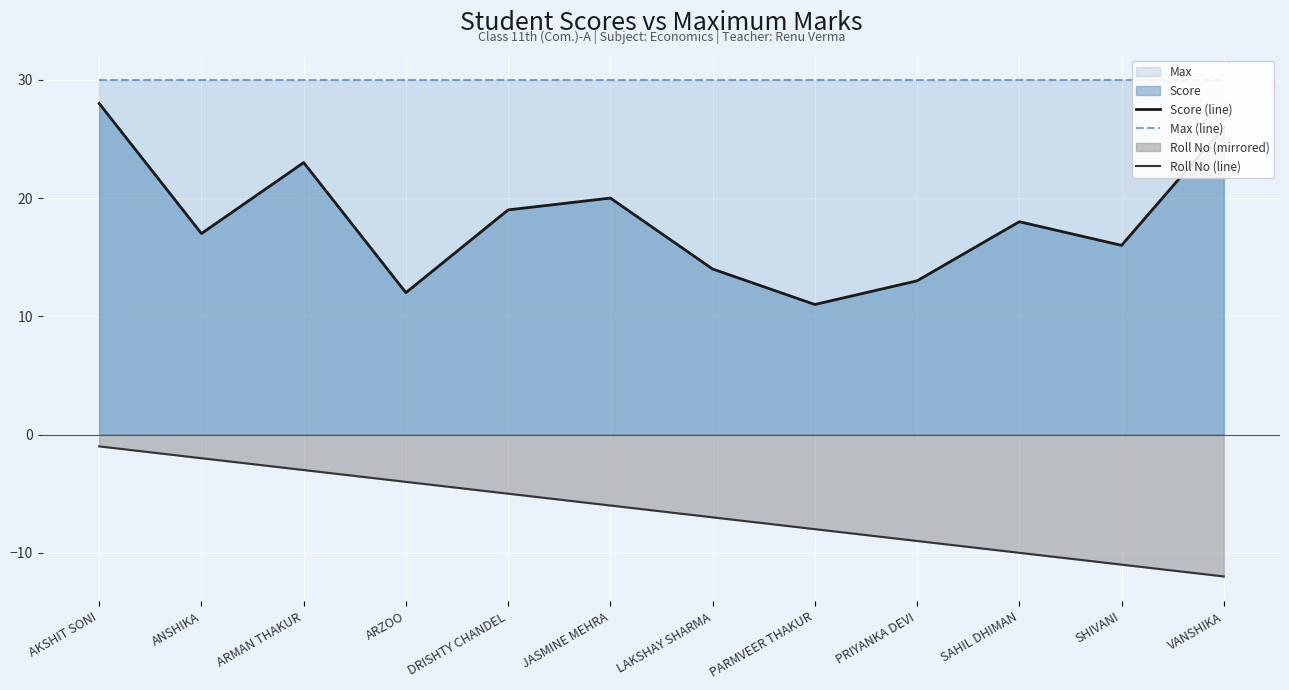

What is the total value across all series at AKSHIT SONI?

57